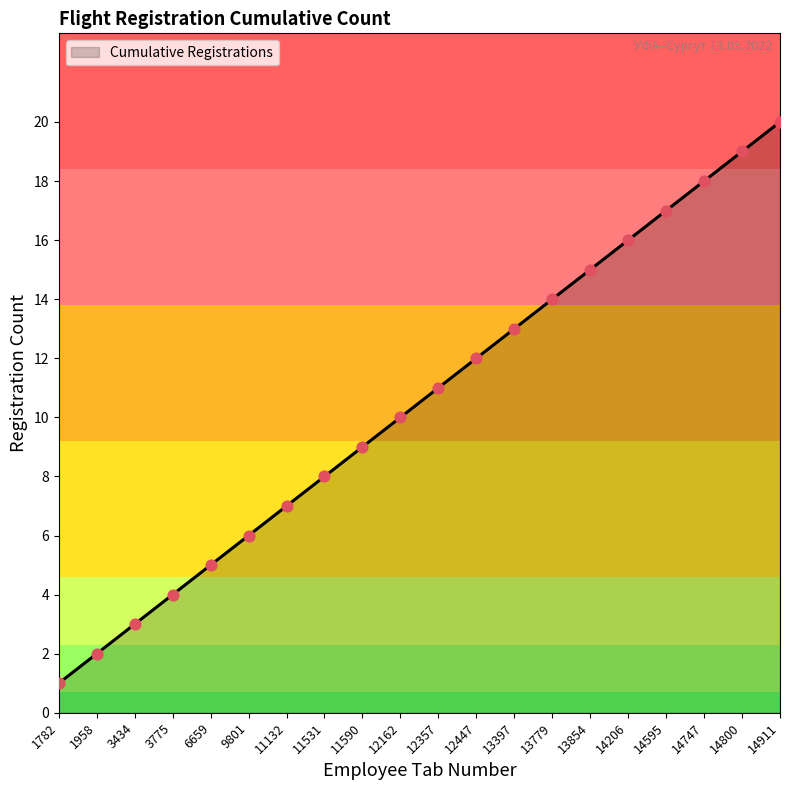

Between 3434 and 9801, which is larger?

9801